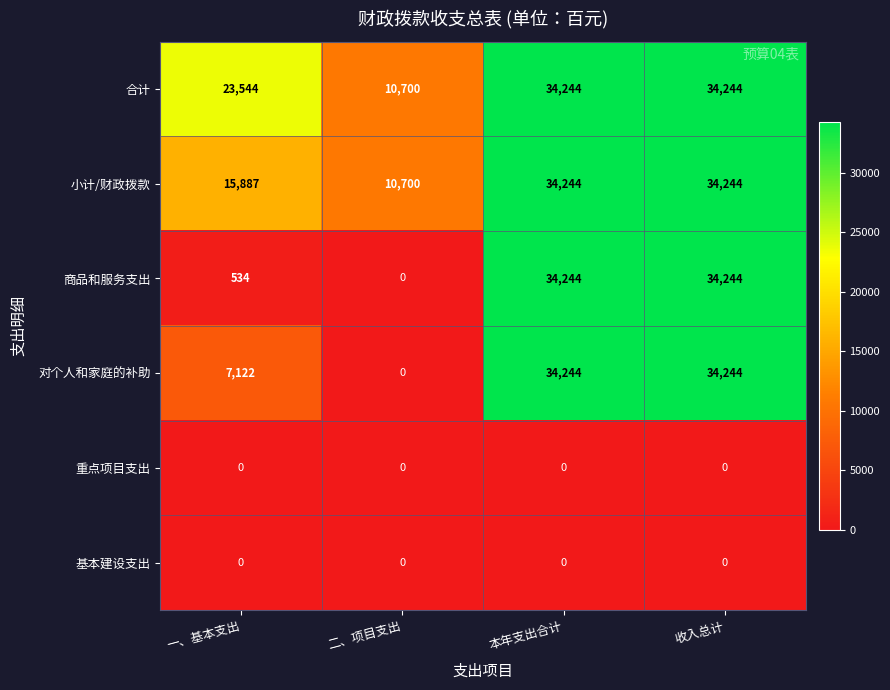

What is the spread (max minus min) of values at 二、项目支出?

10700